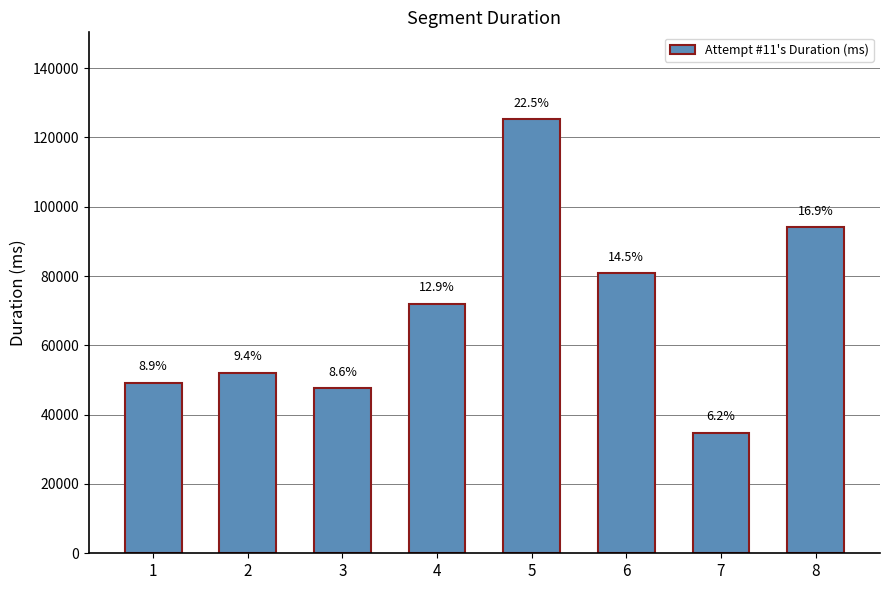

What is the smallest value displayed?

34712